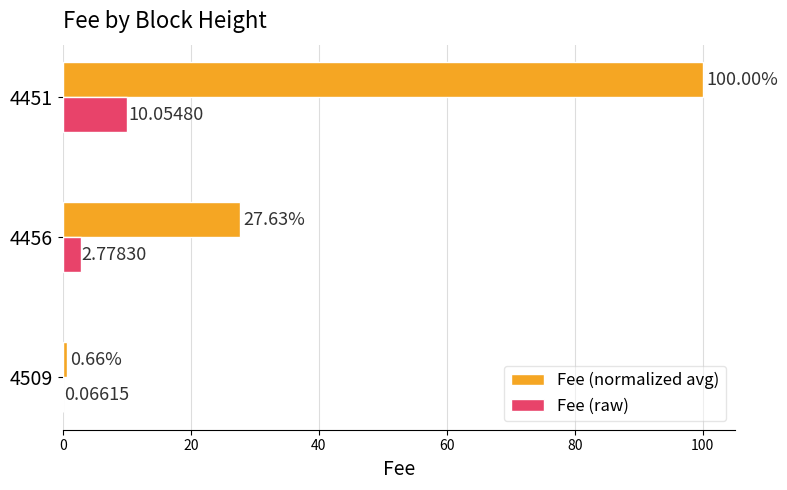

What is the sum of all Fee (raw) values?

12.9